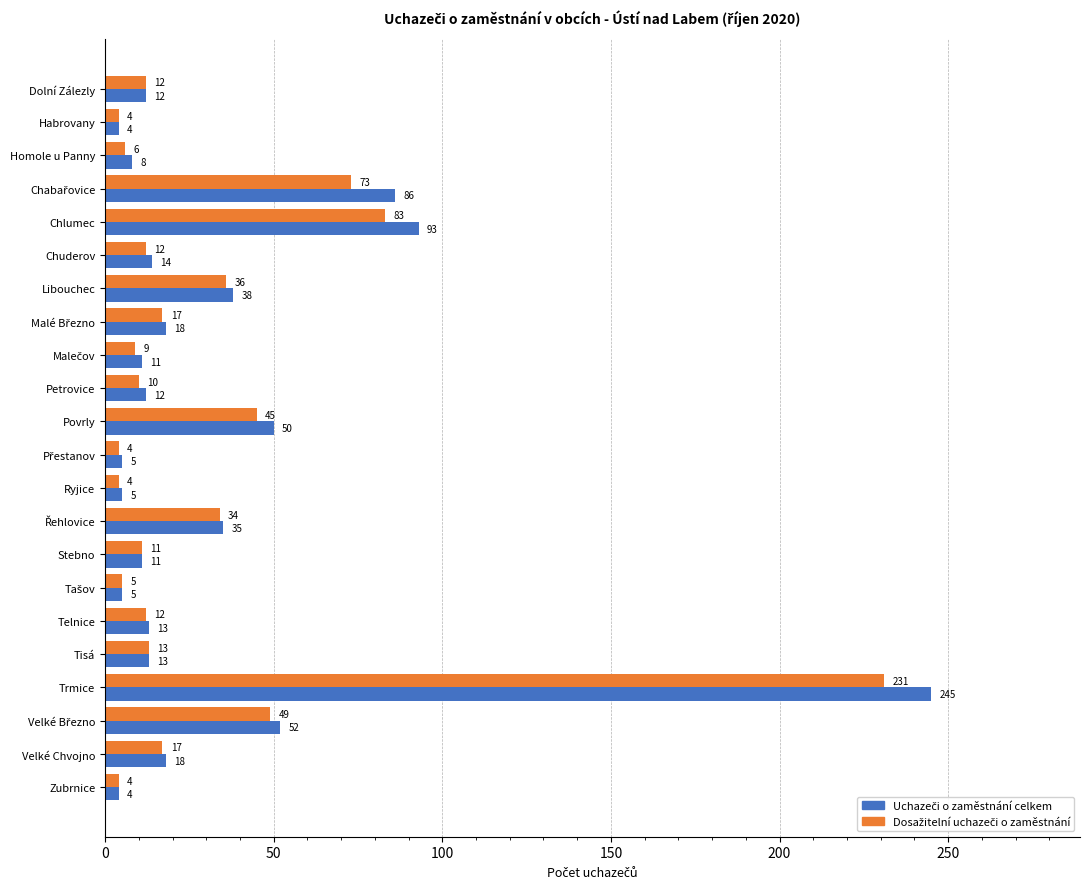

At which category is the sum across all series the highest?

Trmice